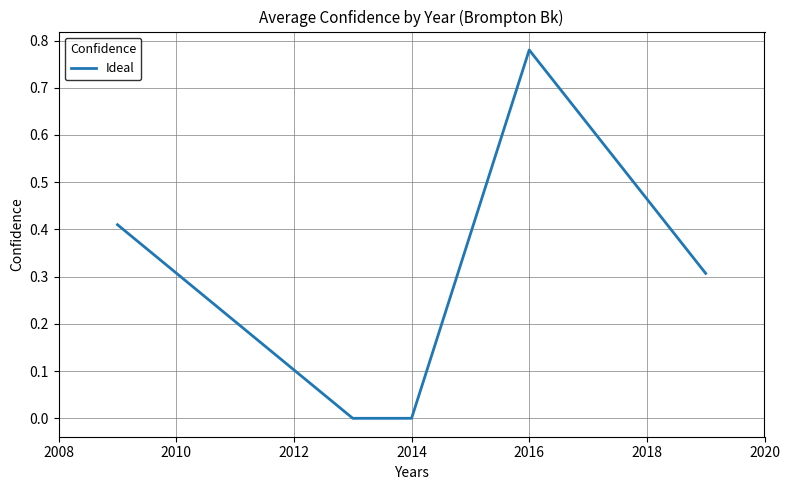

How many interior local peaks (higher than both neighbors) does the data have?

1